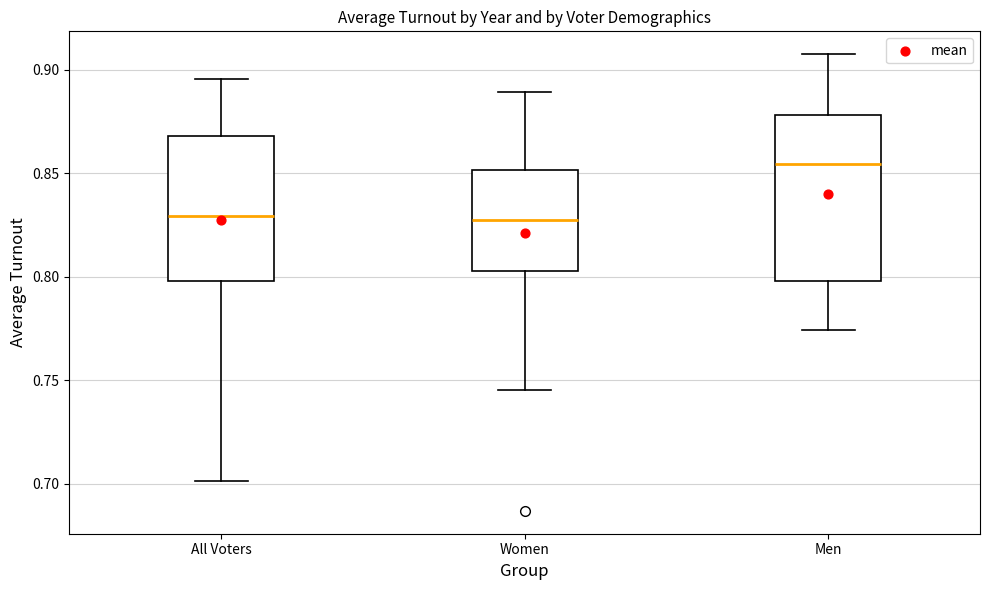

Reading left to right, transcribe this box plot: for each box, give where its median line is, the range the box spans, and where its two whiskers end, as read against the y-axis. The values are not printed on the chart, so give them approximately, as read against the axis.

All Voters: median 0.830, box 0.800 to 0.870, whiskers 0.700 to 0.895
Women: median 0.825, box 0.805 to 0.850, whiskers 0.745 to 0.890
Men: median 0.855, box 0.800 to 0.880, whiskers 0.775 to 0.905